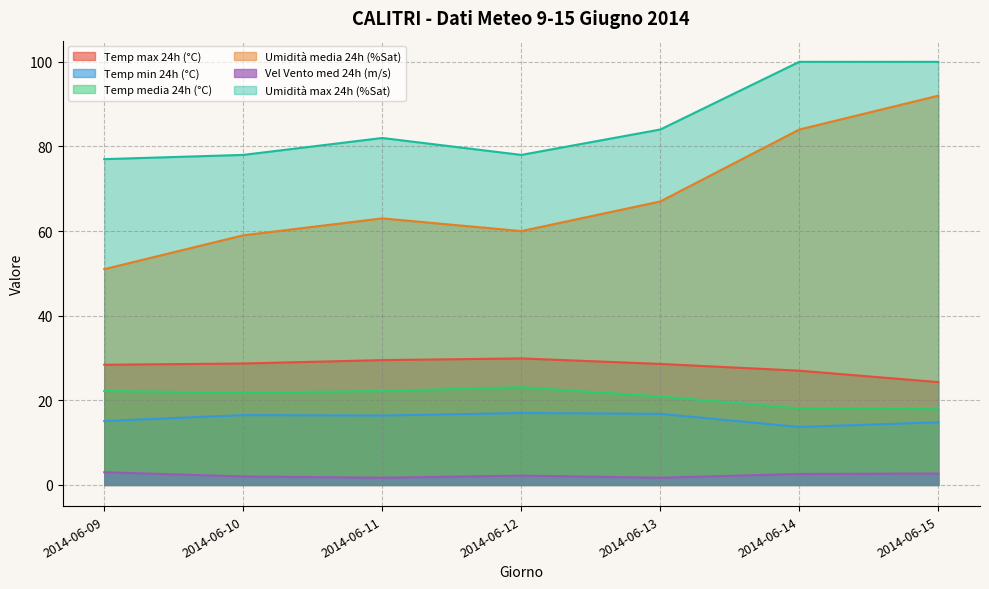

At which category does Vel Vento med 24h (m/s) reach its first local peak?

2014-06-12